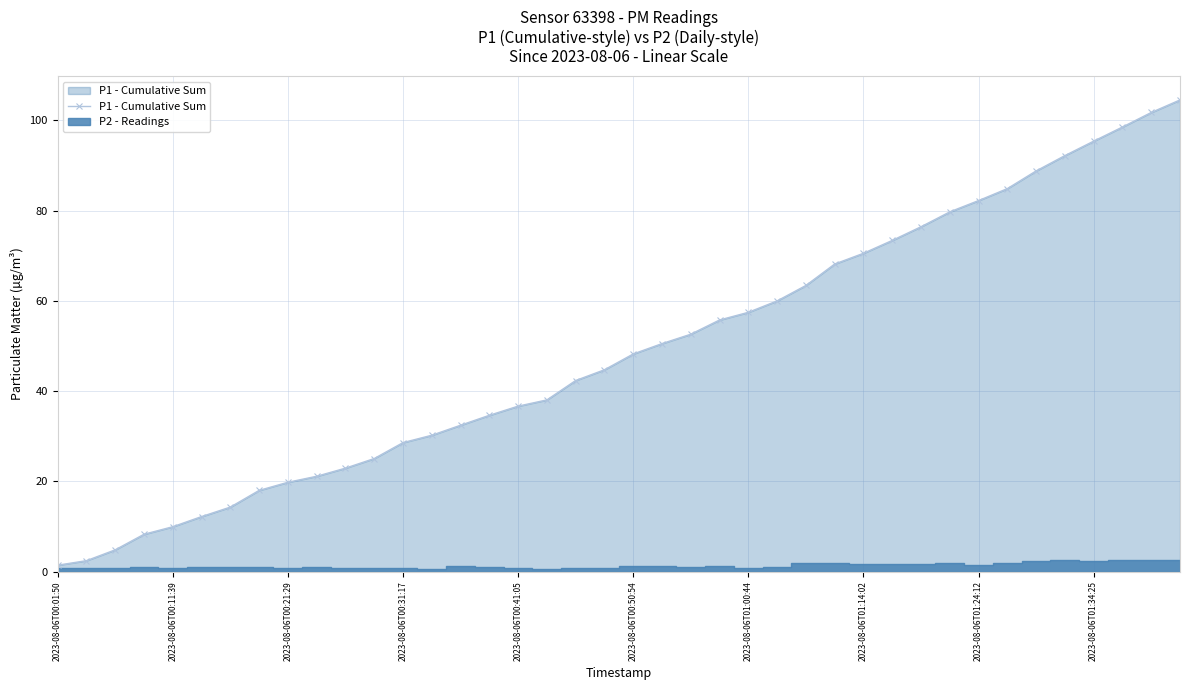

What is the highest value of the P1 - Cumulative Sum series?

104.5